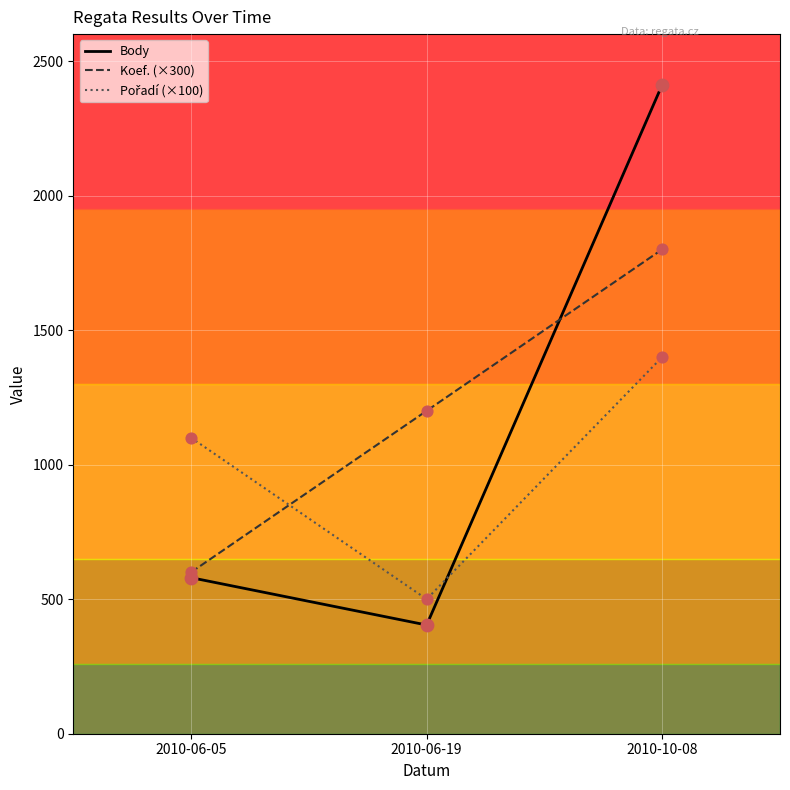

What is the difference between the highest and lowest values at 2010-06-19?

796